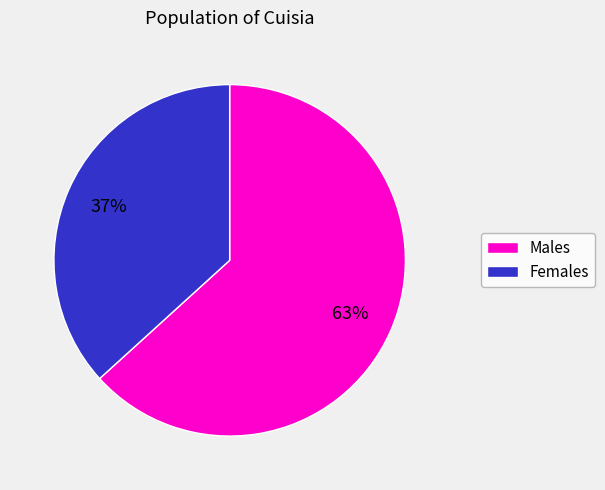

Is there any slice that represents more than half of the pie?

Yes